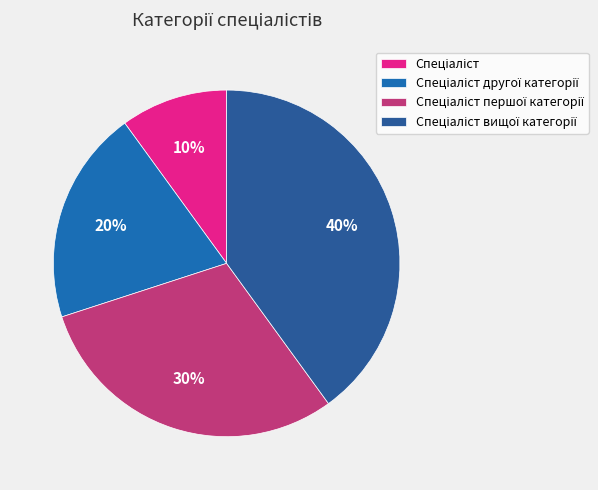

Does Спеціаліст account for over 50% of the chart?

No